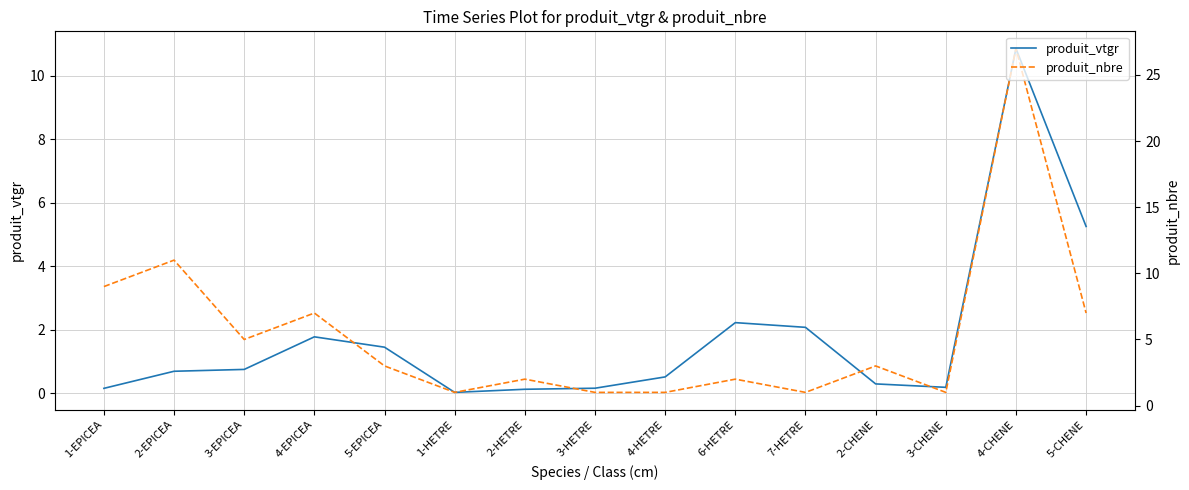

What is the total value across all series at 7-HETRE?

3.1